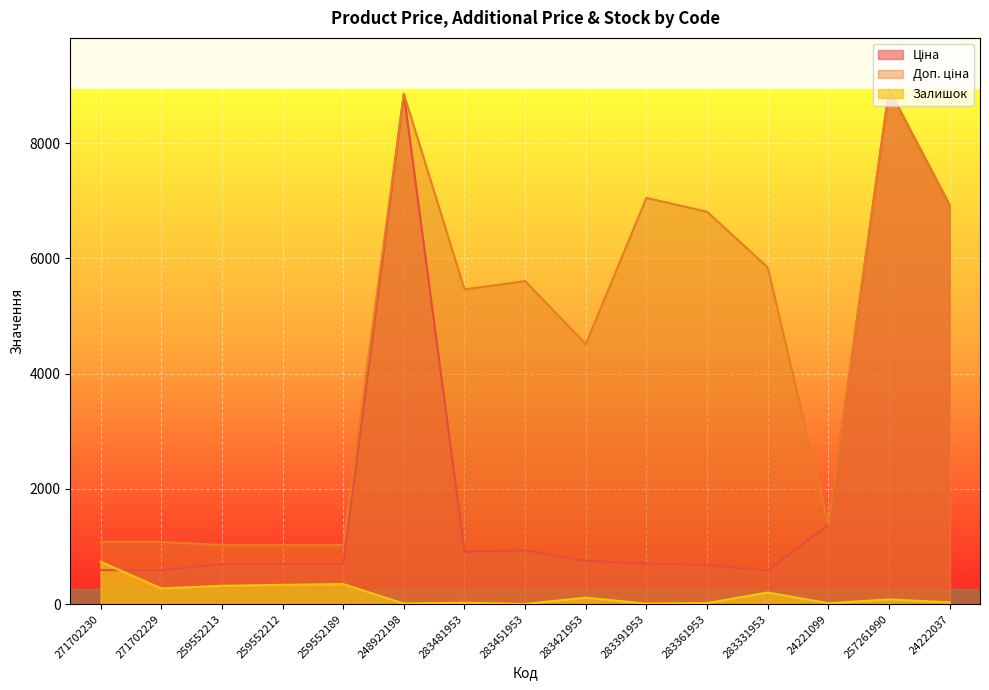

What is the difference between the Залишок values at 24222037 and 259552189?

316.0